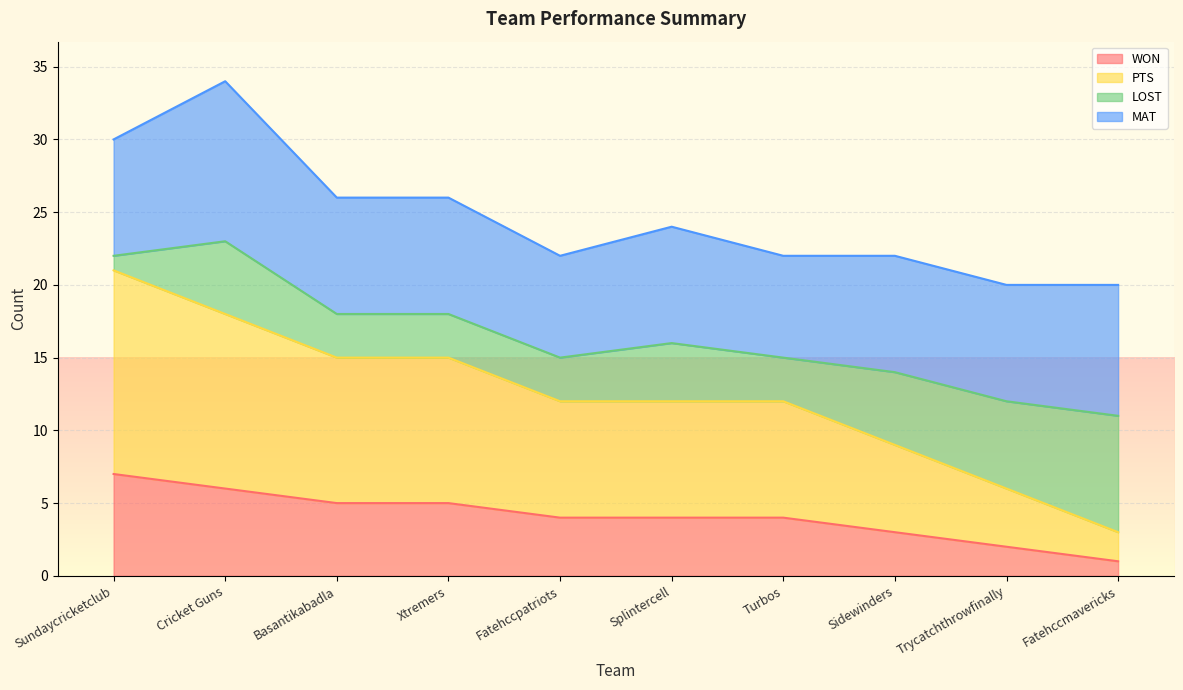

Read the WON value at Sidewinders.

3